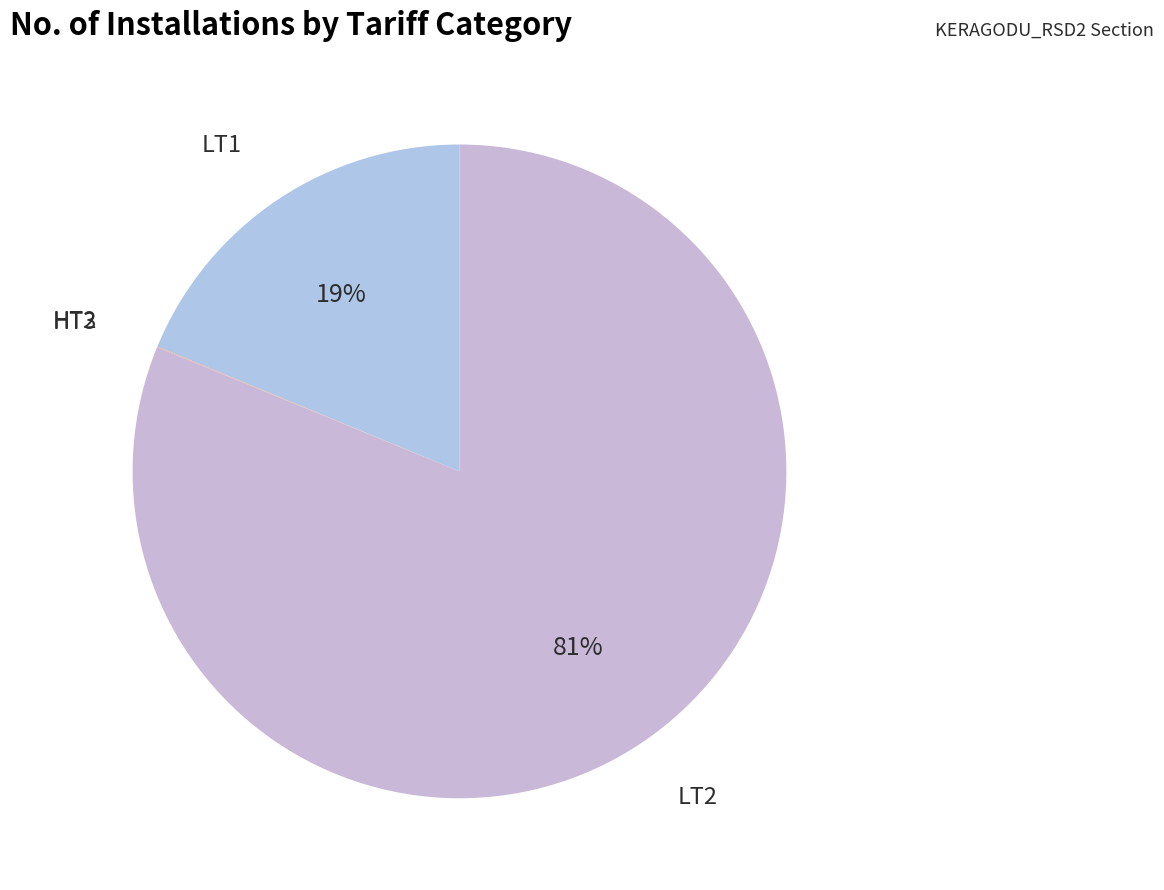

Which slice represents more than half of the pie?

LT2